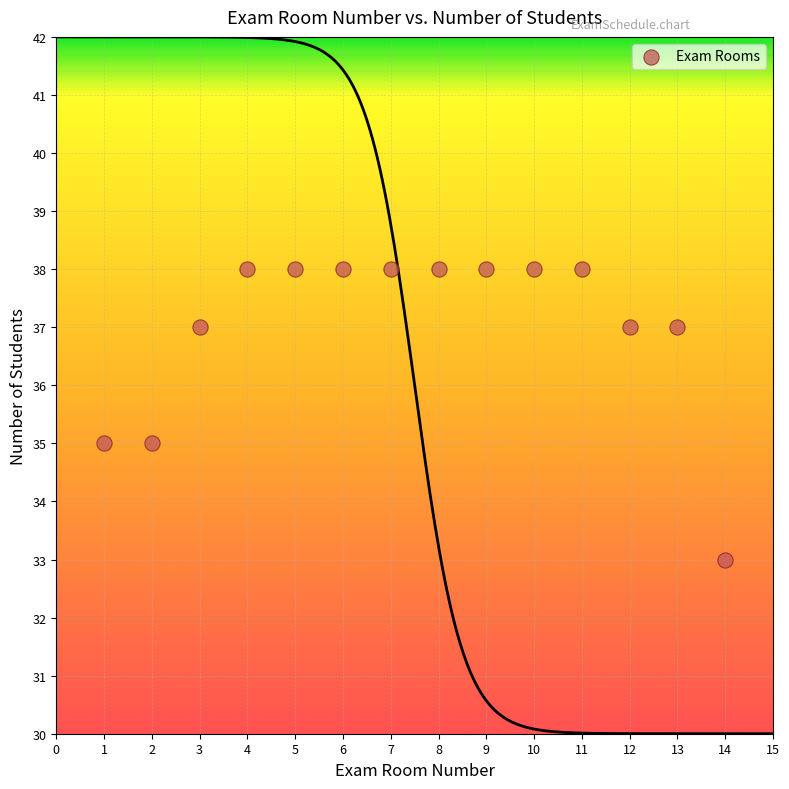

What is the range of Y values (max minus min)?

5